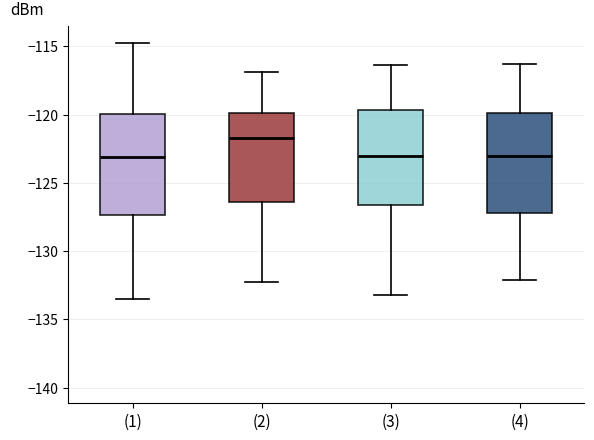

Where does the upper whisker of the box for (3) end on the y-axis? The values are not printed on the chart, so give them approximately, as read against the axis.

-116.5